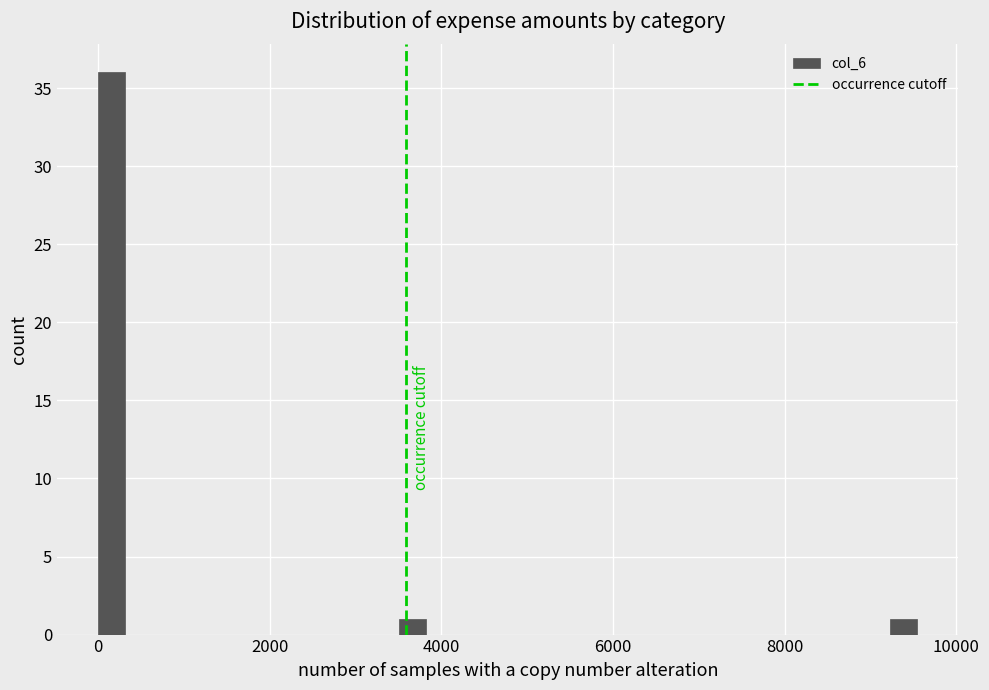

Around what value on the x-axis is the tallest bar? Give the approximate position of its centre, as read against the axis.

200